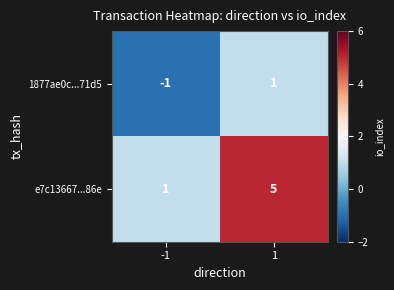

What is the spread (max minus min) of values at -1?

2